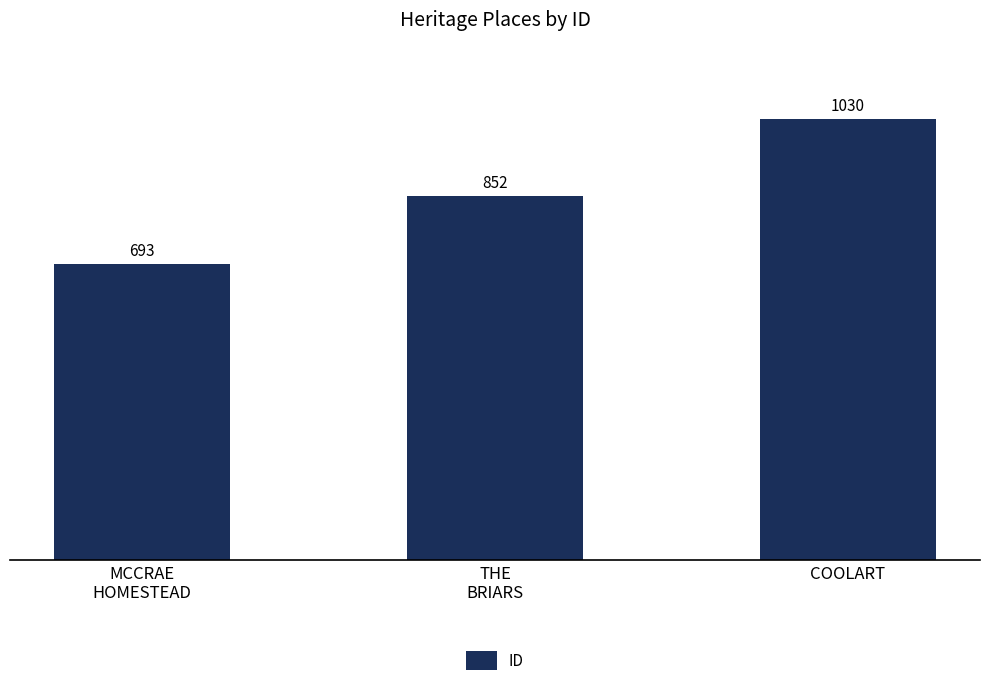

Which category has the lowest value across all series?

MCCRAE
HOMESTEAD